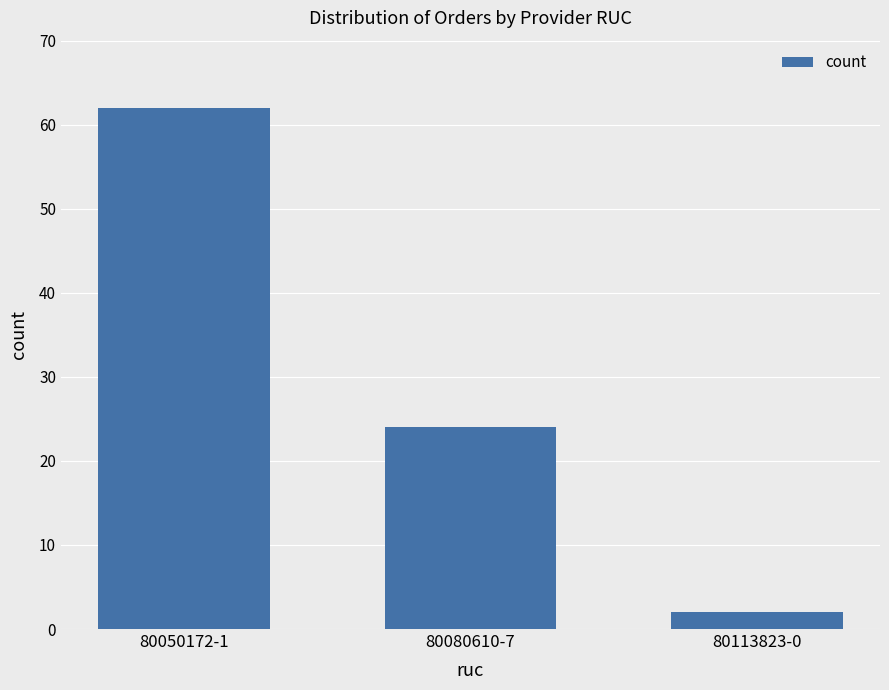

Does the chart contain stacked bars?

No